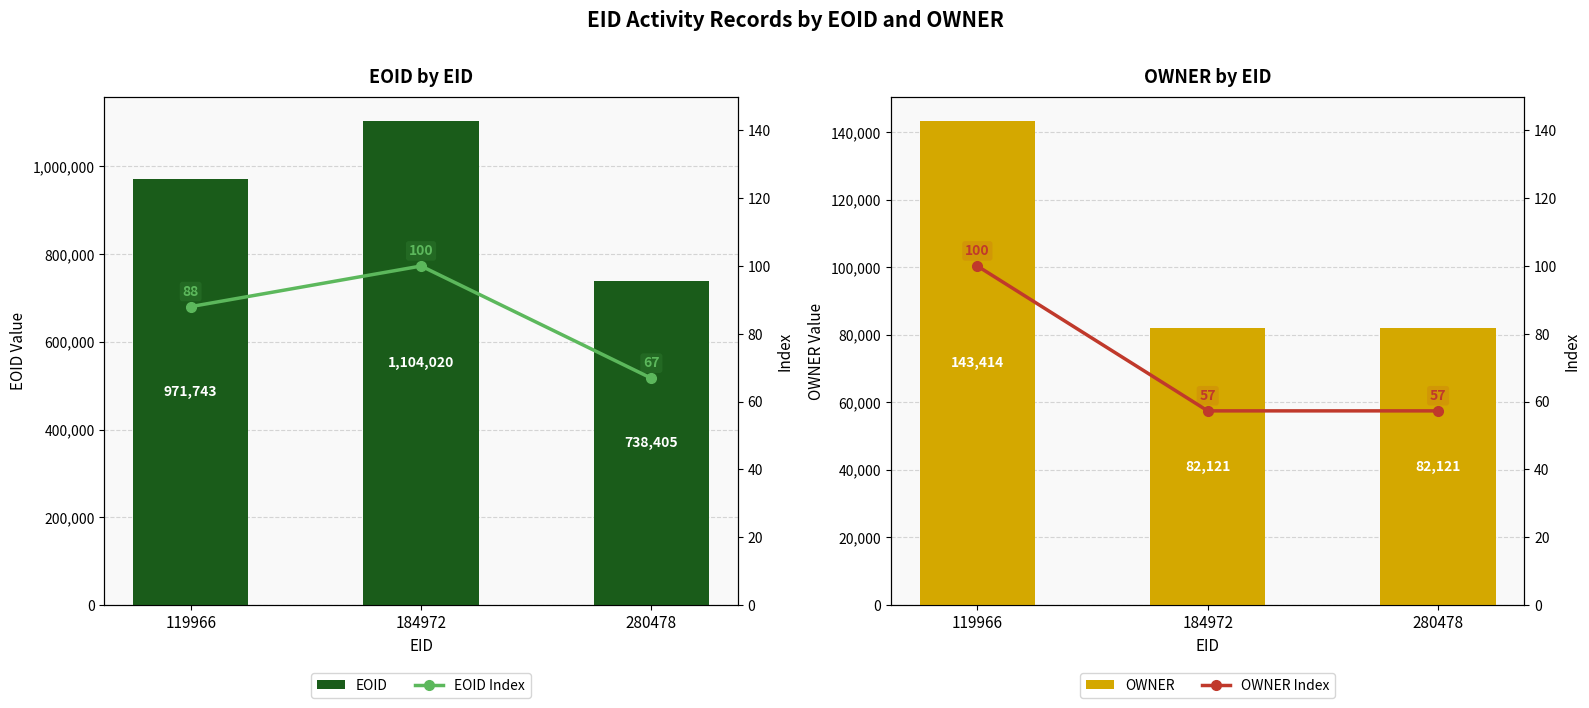

What is the spread (max minus min) of values at 119966?

971655.0